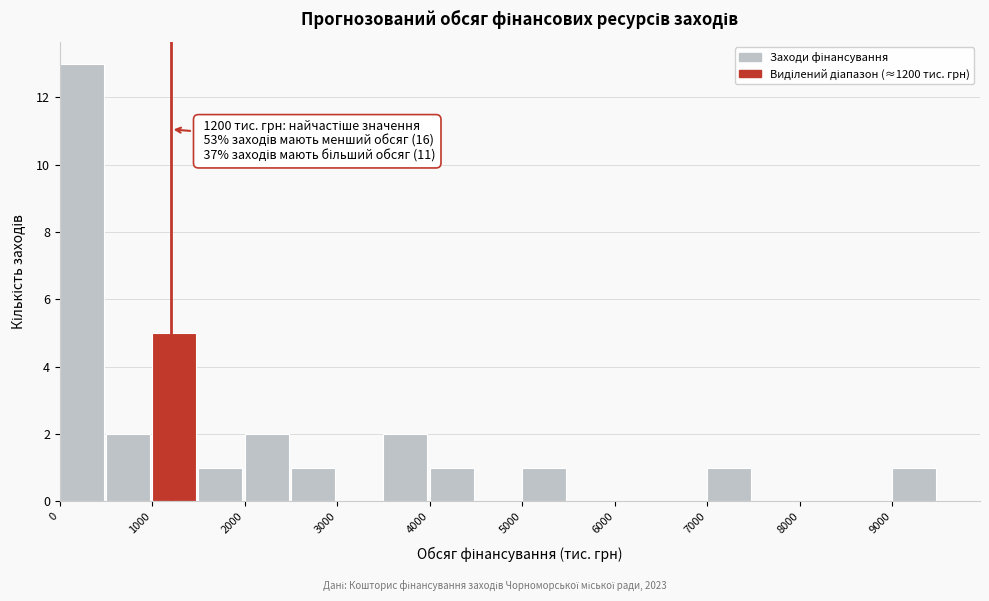

Over which range of the x-axis is the bar tallest?

0 to 500